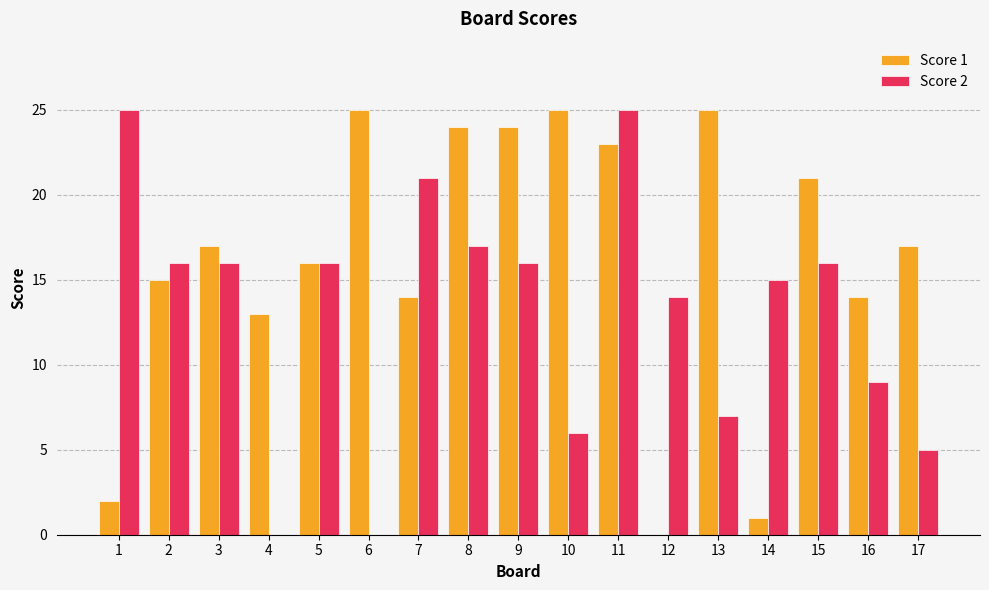

Reading left to right, list all the values displayed in this chart.

Score 1: 2	15	17	13	16	25	14	24	24	25	23	0	25	1	21	14	17
Score 2: 25	16	16	0	16	0	21	17	16	6	25	14	7	15	16	9	5